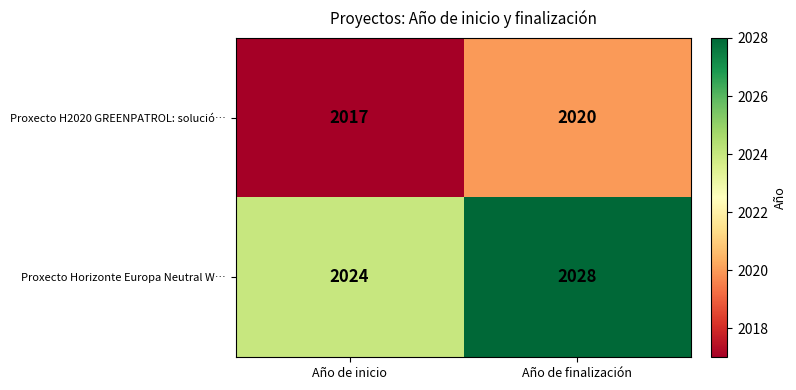

Reading left to right, extract all data points from this chart.

Proxecto H2020 GREENPATROL: solució…: Año de inicio=2017	Año de finalización=2020
Proxecto Horizonte Europa Neutral W…: Año de inicio=2024	Año de finalización=2028